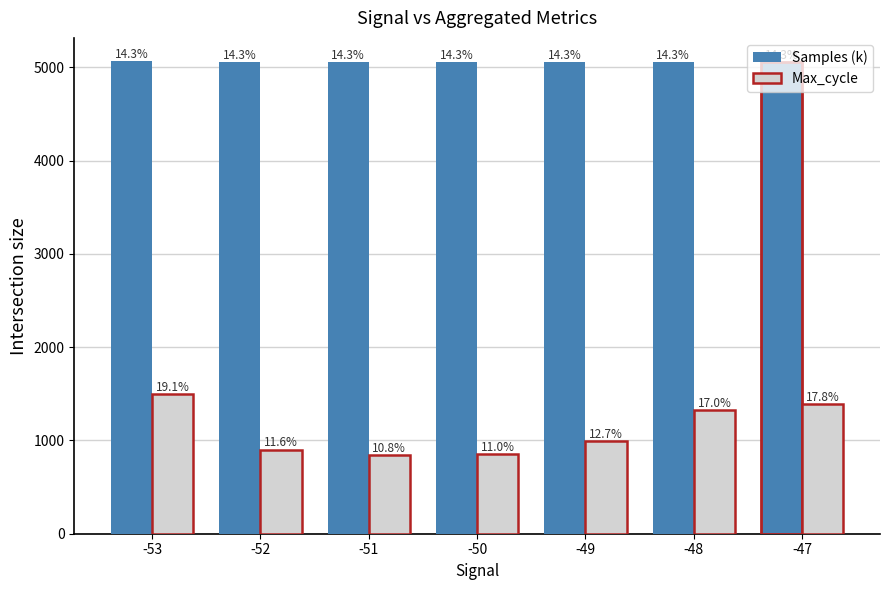

Are the bars horizontal?

No